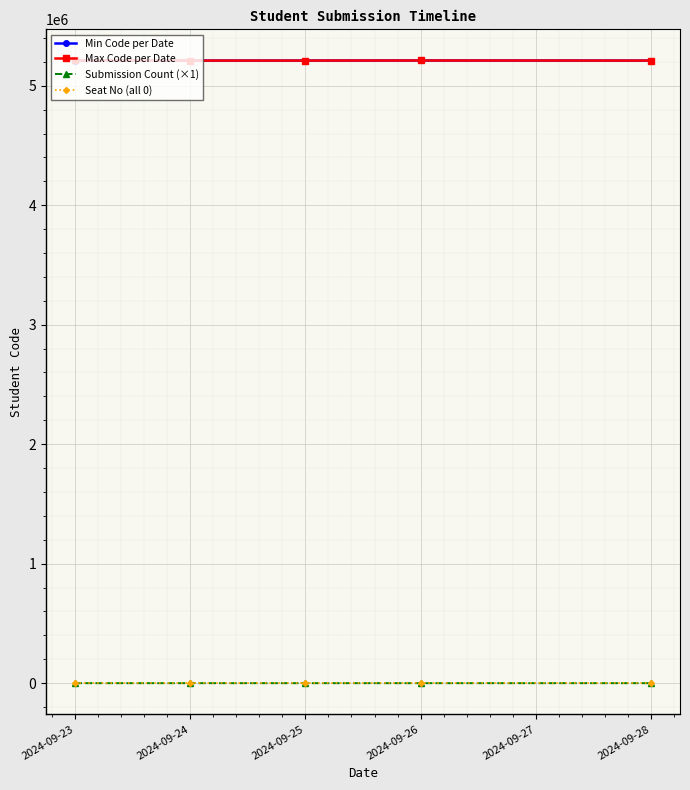

What is the sum of the Max Code per Date values at 2024-09-26 and 2024-09-24?

10421478